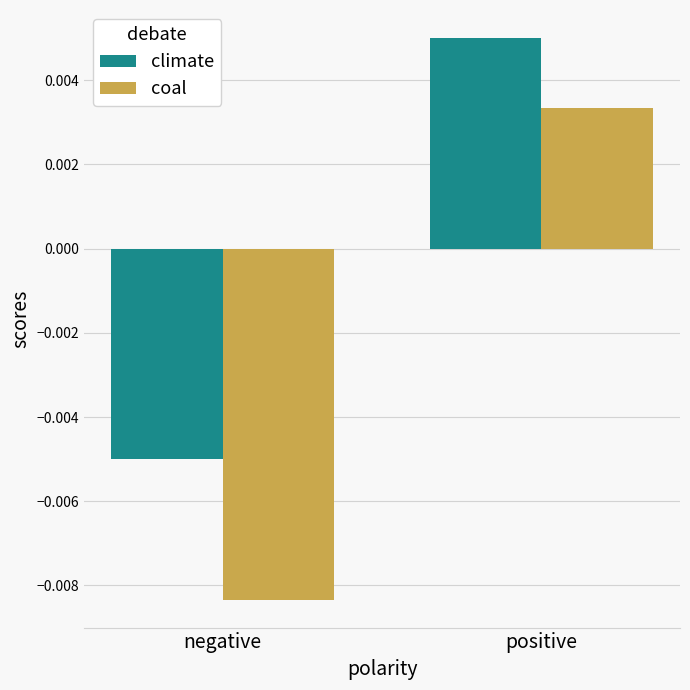

Which series changed the most between negative and positive?

coal